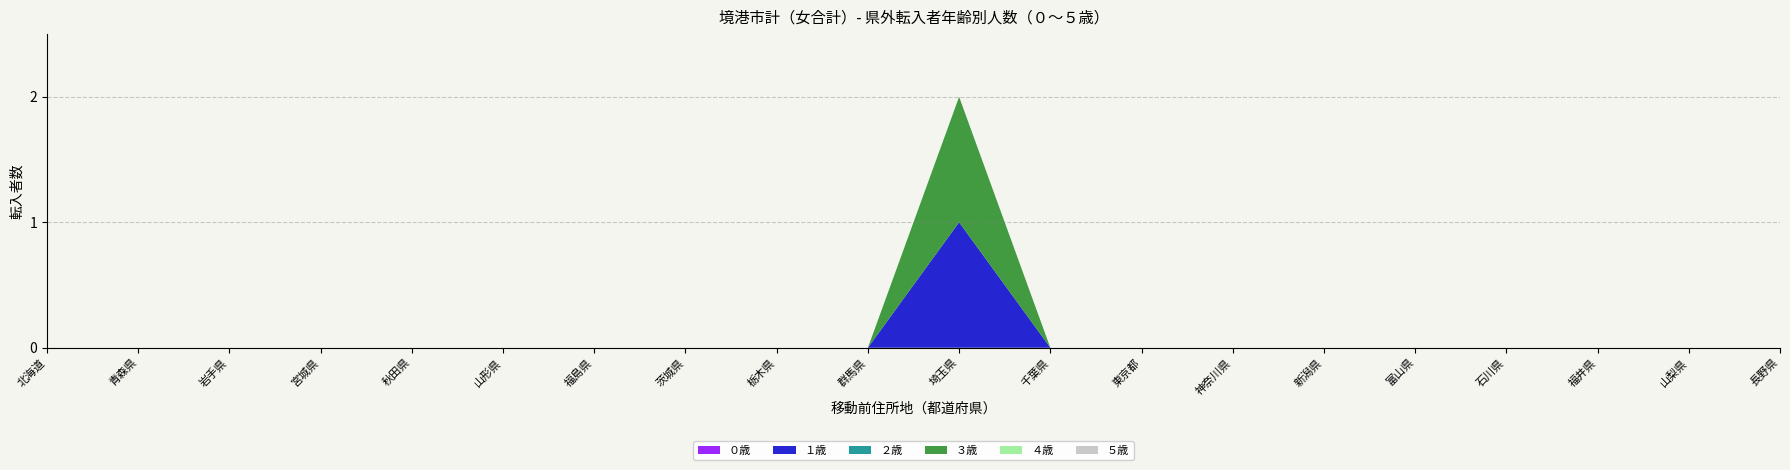

Reading left to right, extract all data points from this chart.

０歳: 0	0	0	0	0	0	0	0	0	0	0	0	0	0	0	0	0	0	0	0
１歳: 0	0	0	0	0	0	0	0	0	0	1	0	0	0	0	0	0	0	0	0
２歳: 0	0	0	0	0	0	0	0	0	0	0	0	0	0	0	0	0	0	0	0
３歳: 0	0	0	0	0	0	0	0	0	0	1	0	0	0	0	0	0	0	0	0
４歳: 0	0	0	0	0	0	0	0	0	0	0	0	0	0	0	0	0	0	0	0
５歳: 0	0	0	0	0	0	0	0	0	0	0	0	0	0	0	0	0	0	0	0